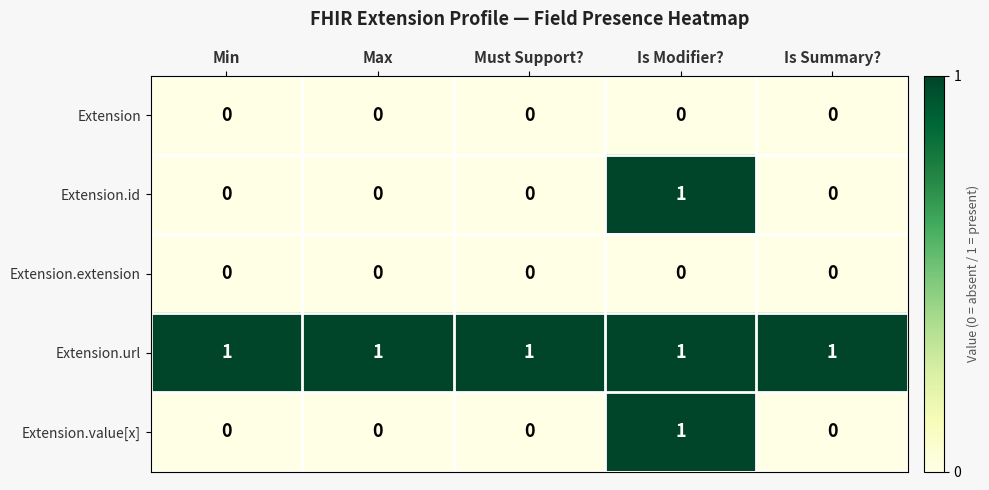

Reading right to left, extract all data points from this chart.

Extension: 0	0	0	0	0
Extension.id: 0	1	0	0	0
Extension.extension: 0	0	0	0	0
Extension.url: 1	1	1	1	1
Extension.value[x]: 0	1	0	0	0